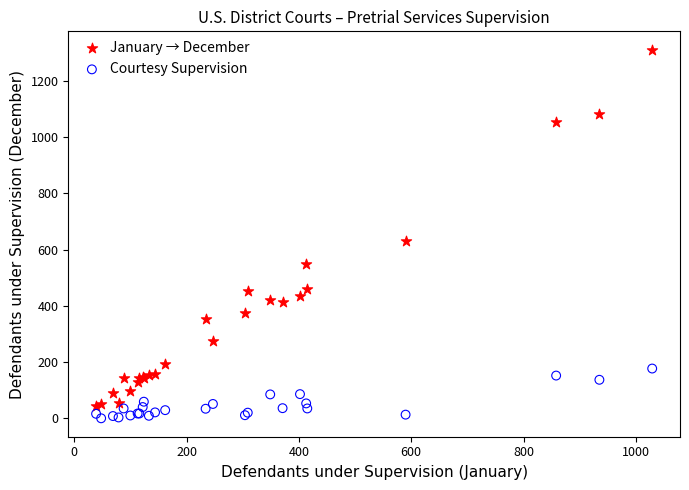

Across all series, what Y value is closest to 655?

630